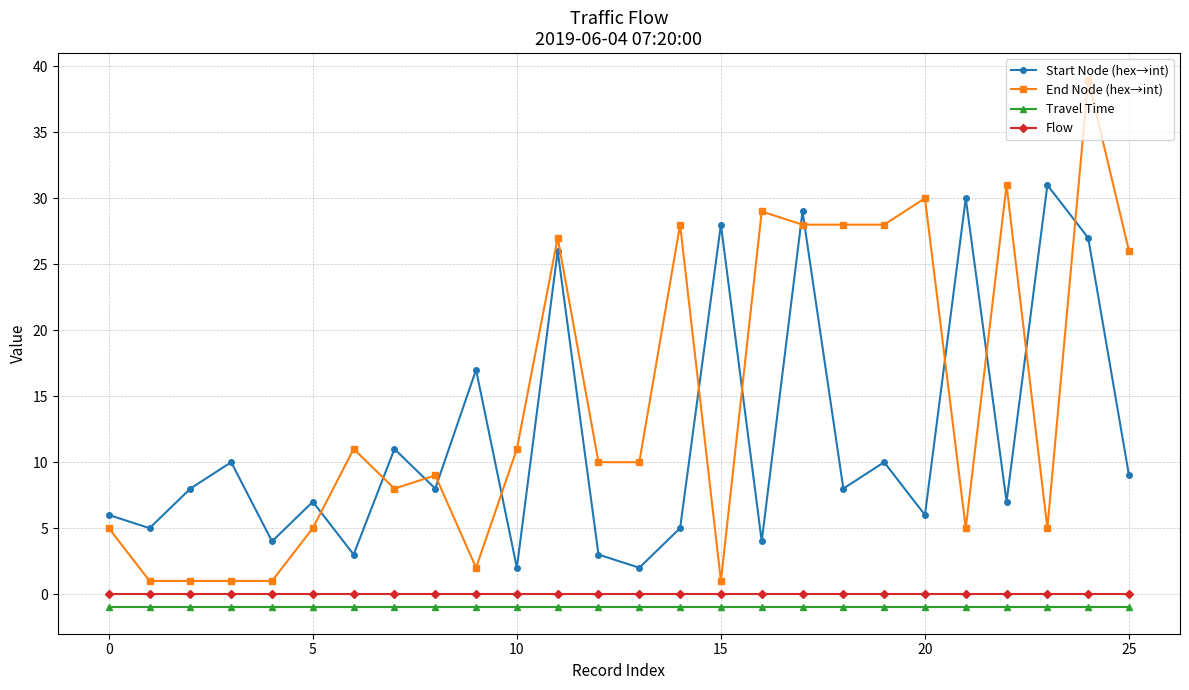

True or false: Start Node (hex→int) and Flow cross at least once.

False